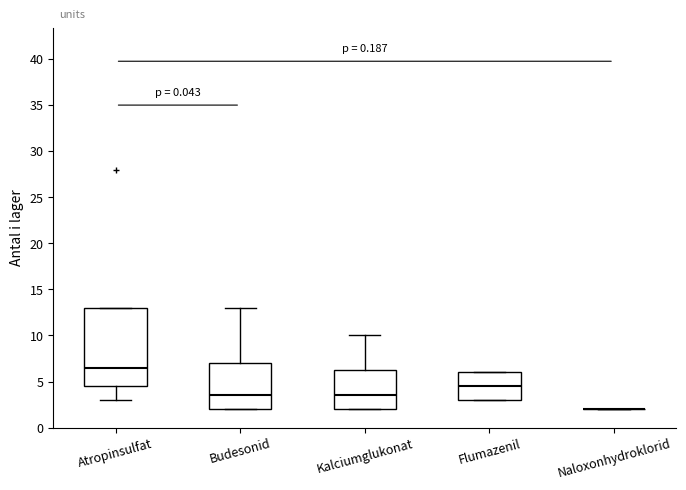

Reading left to right, transcribe this box plot: for each box, give where its median line is, the range the box spans, and where its two whiskers end, as read against the y-axis. The values are not printed on the chart, so give them approximately, as read against the axis.

Atropinsulfat: median 6.5, box 4.5 to 13.0, whiskers 3.0 to 13.0
Budesonid: median 3.5, box 2.0 to 7.0, whiskers 2.0 to 13.0
Kalciumglukonat: median 3.5, box 2.0 to 6.5, whiskers 2.0 to 10.0
Flumazenil: median 4.5, box 3.0 to 6.0, whiskers 3.0 to 6.0
Naloxonhydroklorid: box collapsed to a line at 2.0, whiskers 2.0 to 2.0